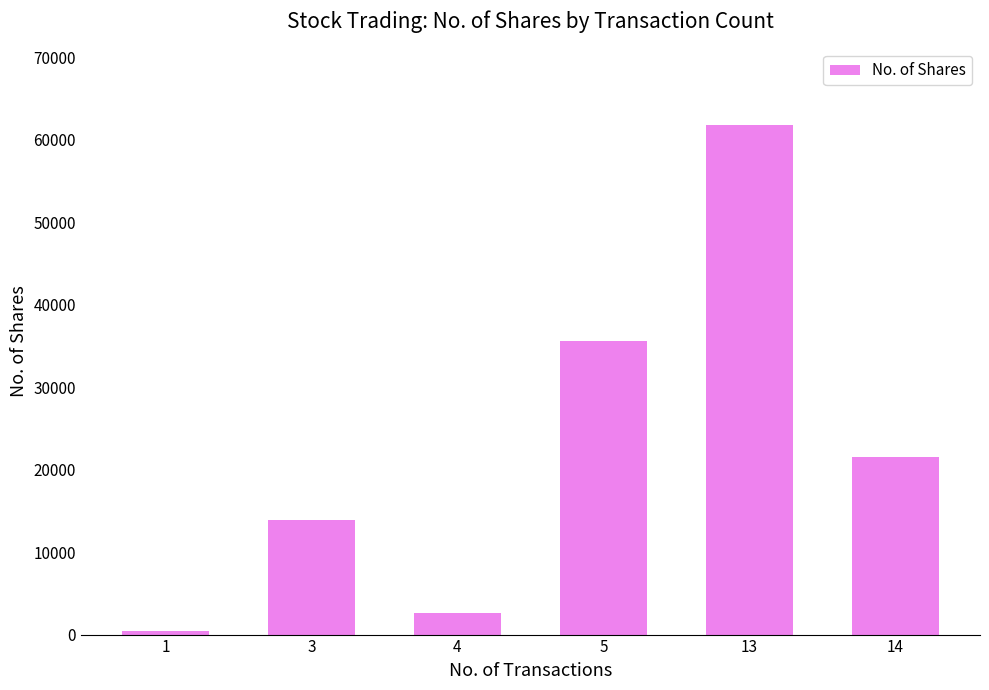

What is the sum of the values at 3 and 14?

35412